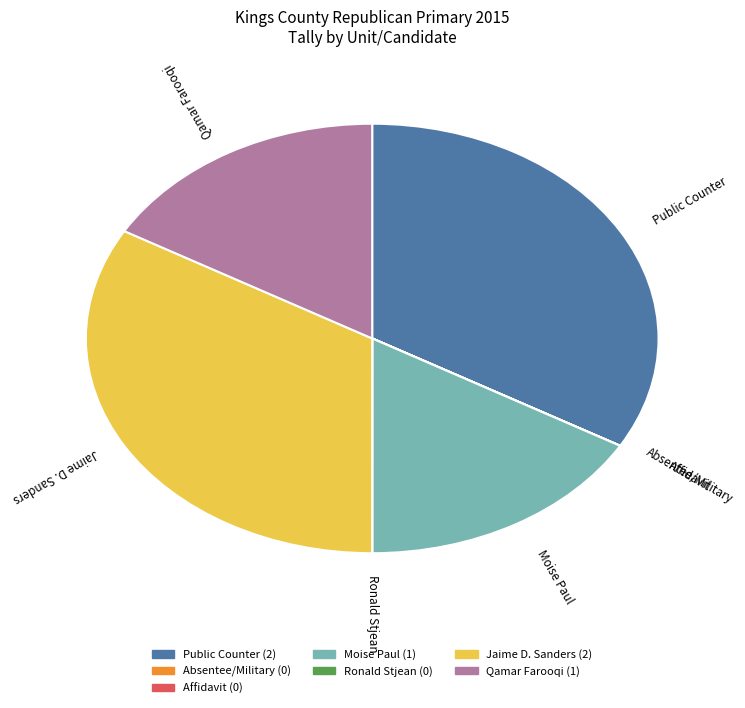

True or false: Jaime D. Sanders accounts for 22% of the total.

False